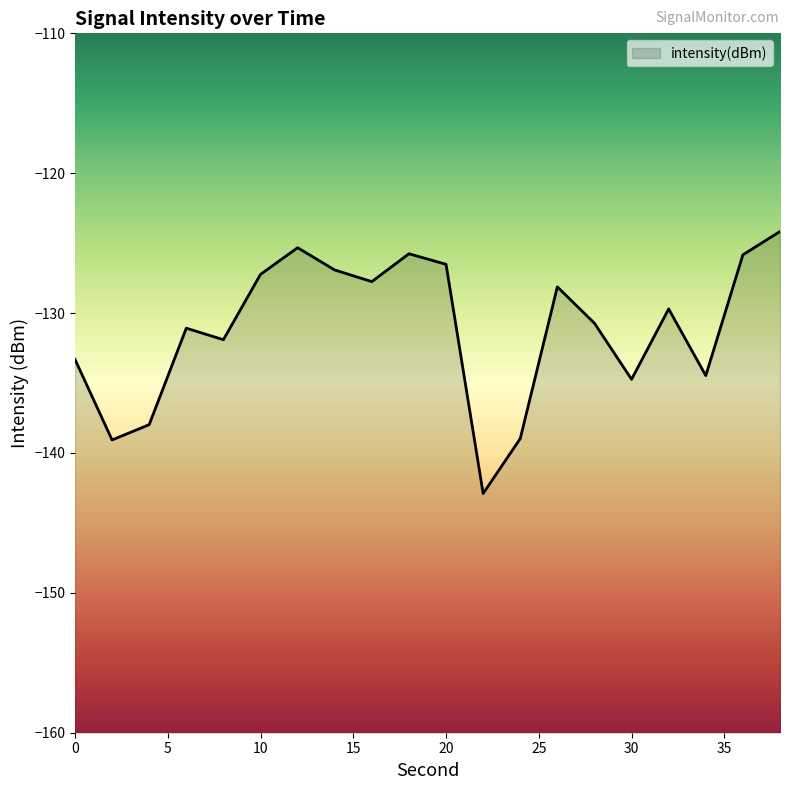

At which category does the data reach its first local peak?

6